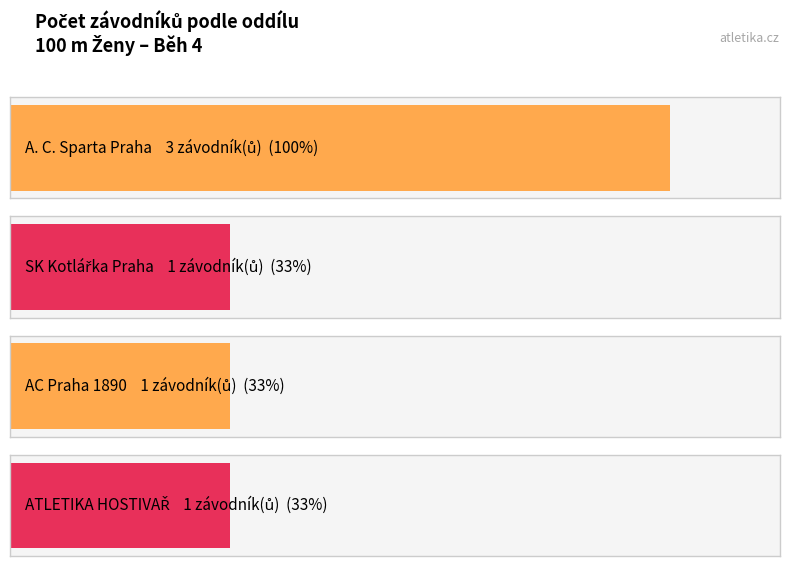

Which series has the widest spread of values?

A. C. Sparta Praha